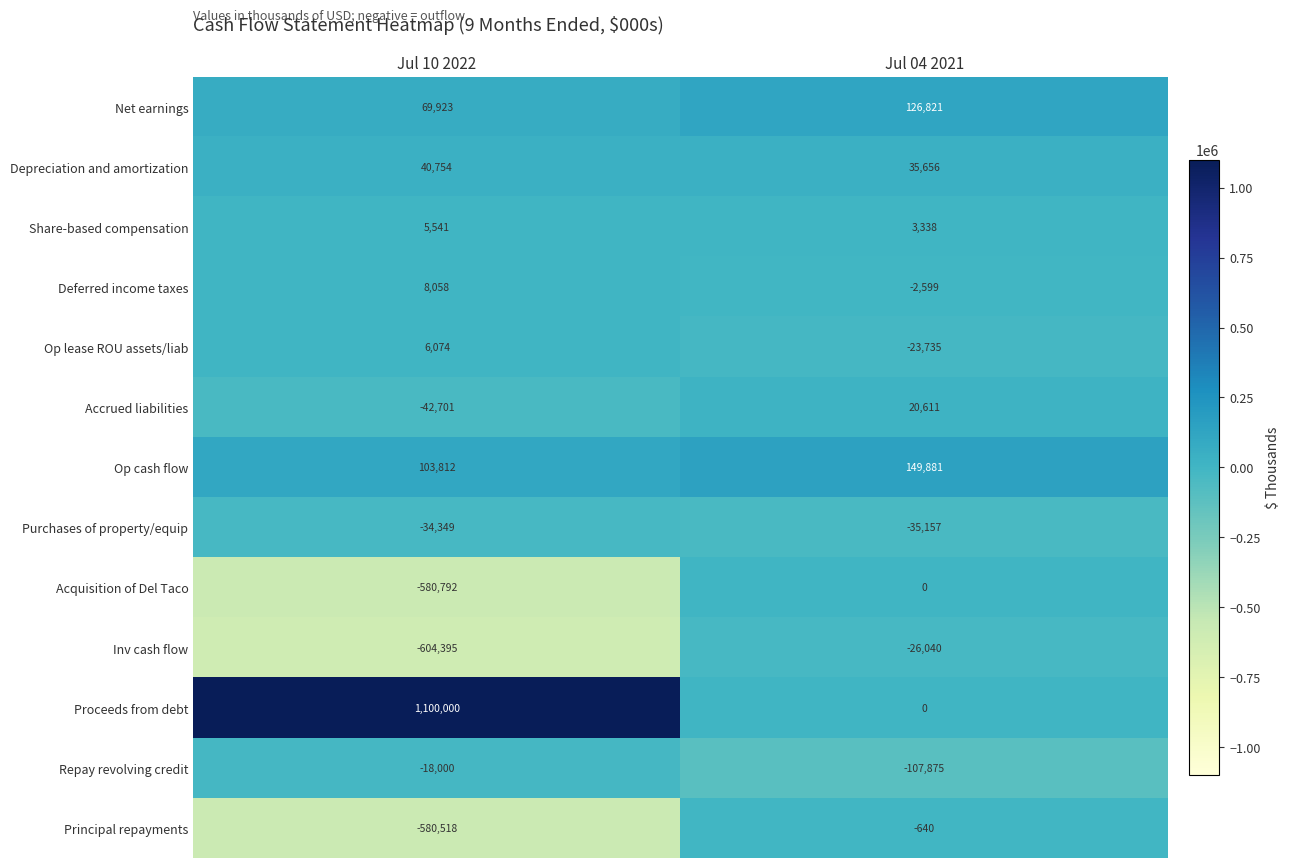

Read the Principal repayments value at Jul 10 2022.

-580518